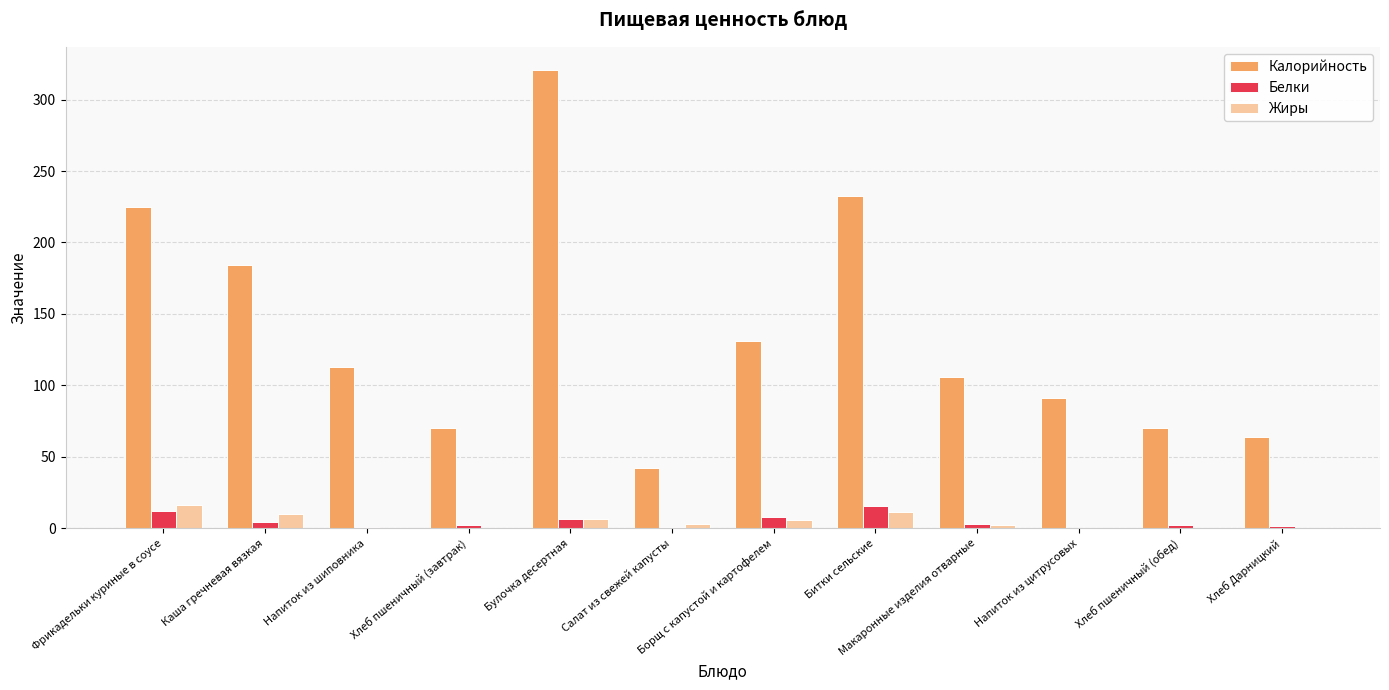

What is the greatest value displayed?

320.9